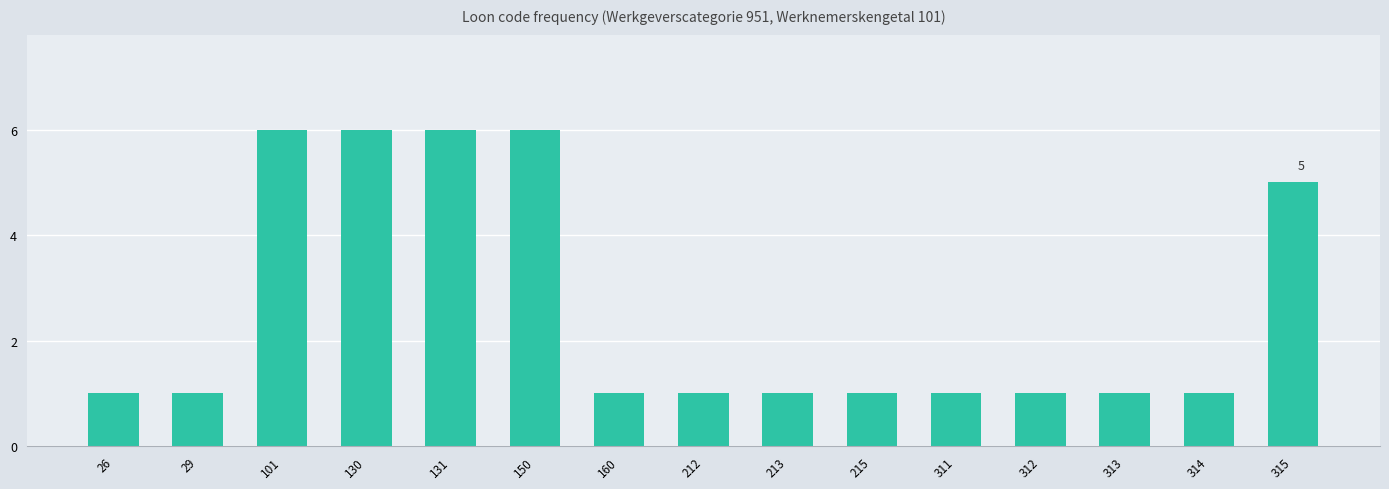

What is the value of the 4th bar from the left?

6